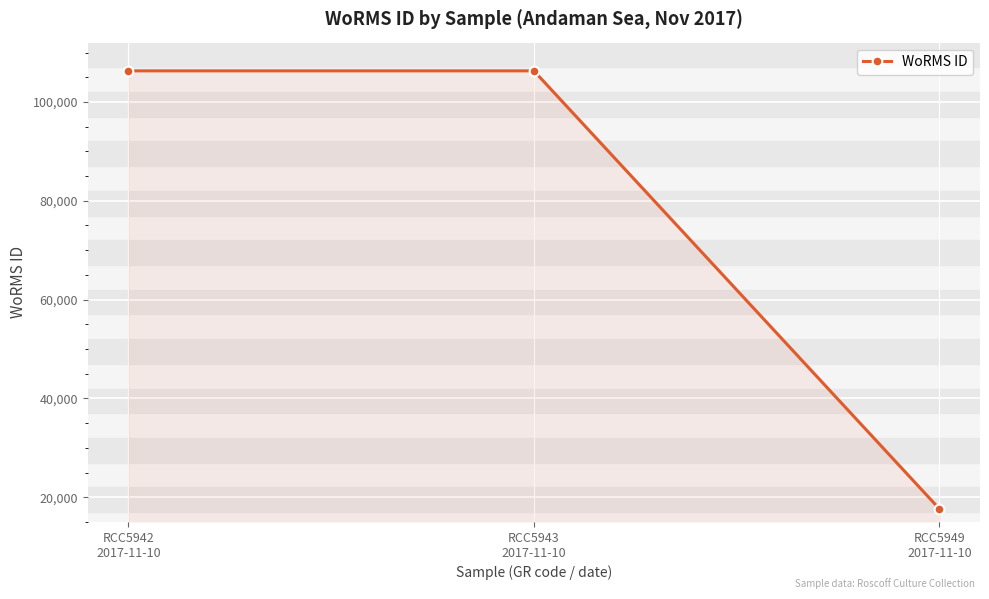

What is the smallest value displayed?

17641